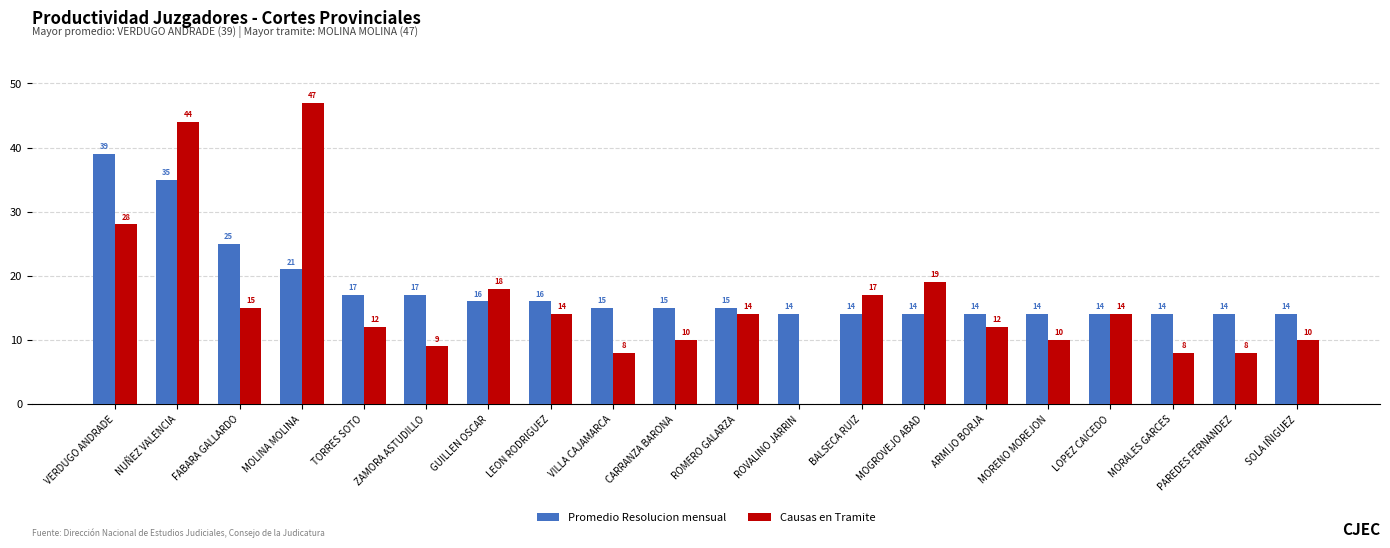

At which category is the sum across all series the highest?

NUÑEZ VALENCIA